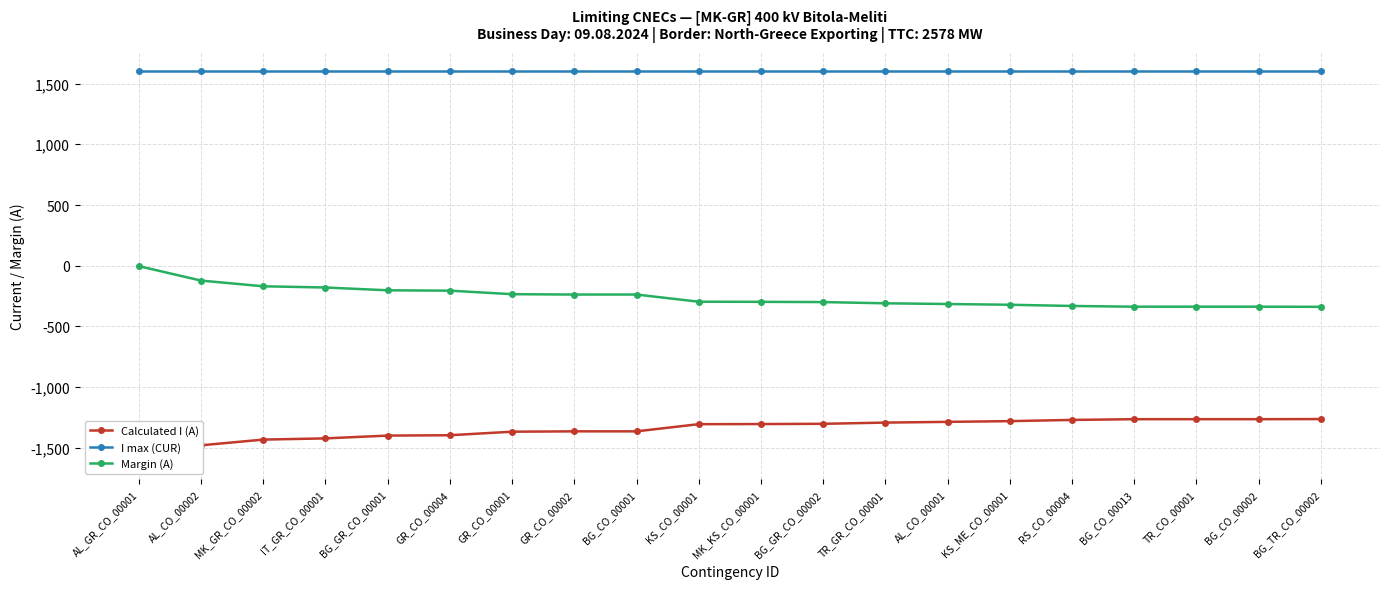

Count the number of data series in this chart.

3